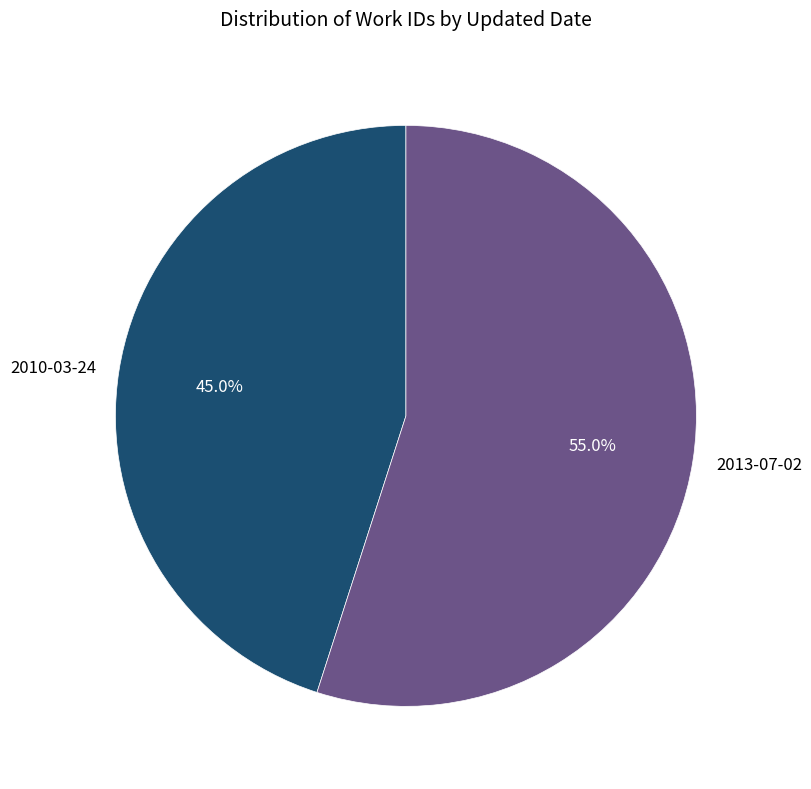

What percentage is the 2013-07-02 slice, to the nearest percent?

55%